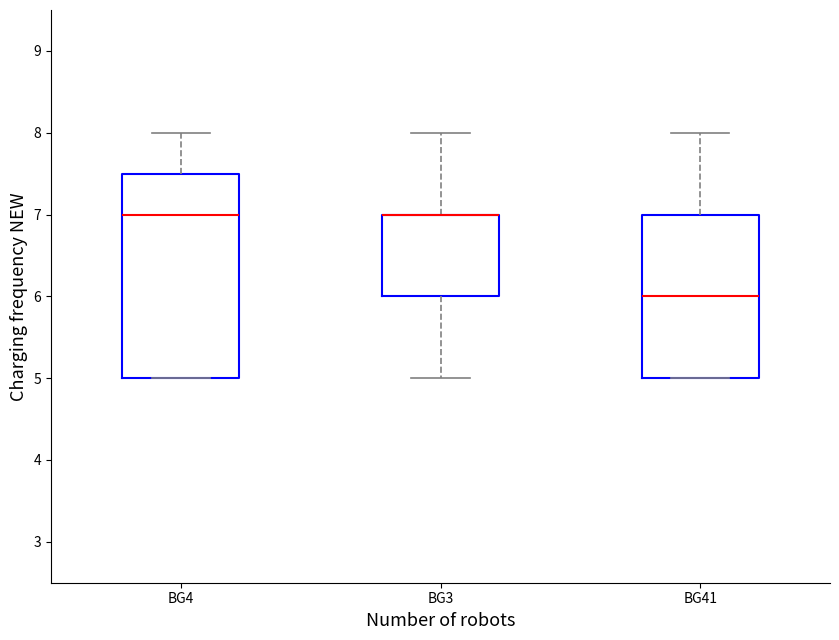

Reading left to right, read every box against the y-axis: the position of its median line, the range the box covers, and the ends of its whiskers. The values are not printed on the chart, so give them approximately, as read against the axis.

BG4: median 7.0, box 5.0 to 7.5, whiskers 5.0 to 8.0
BG3: median 7.0 (drawn on the box's upper edge), box 6.0 to 7.0, whiskers 5.0 to 8.0
BG41: median 6.0, box 5.0 to 7.0, whiskers 5.0 to 8.0